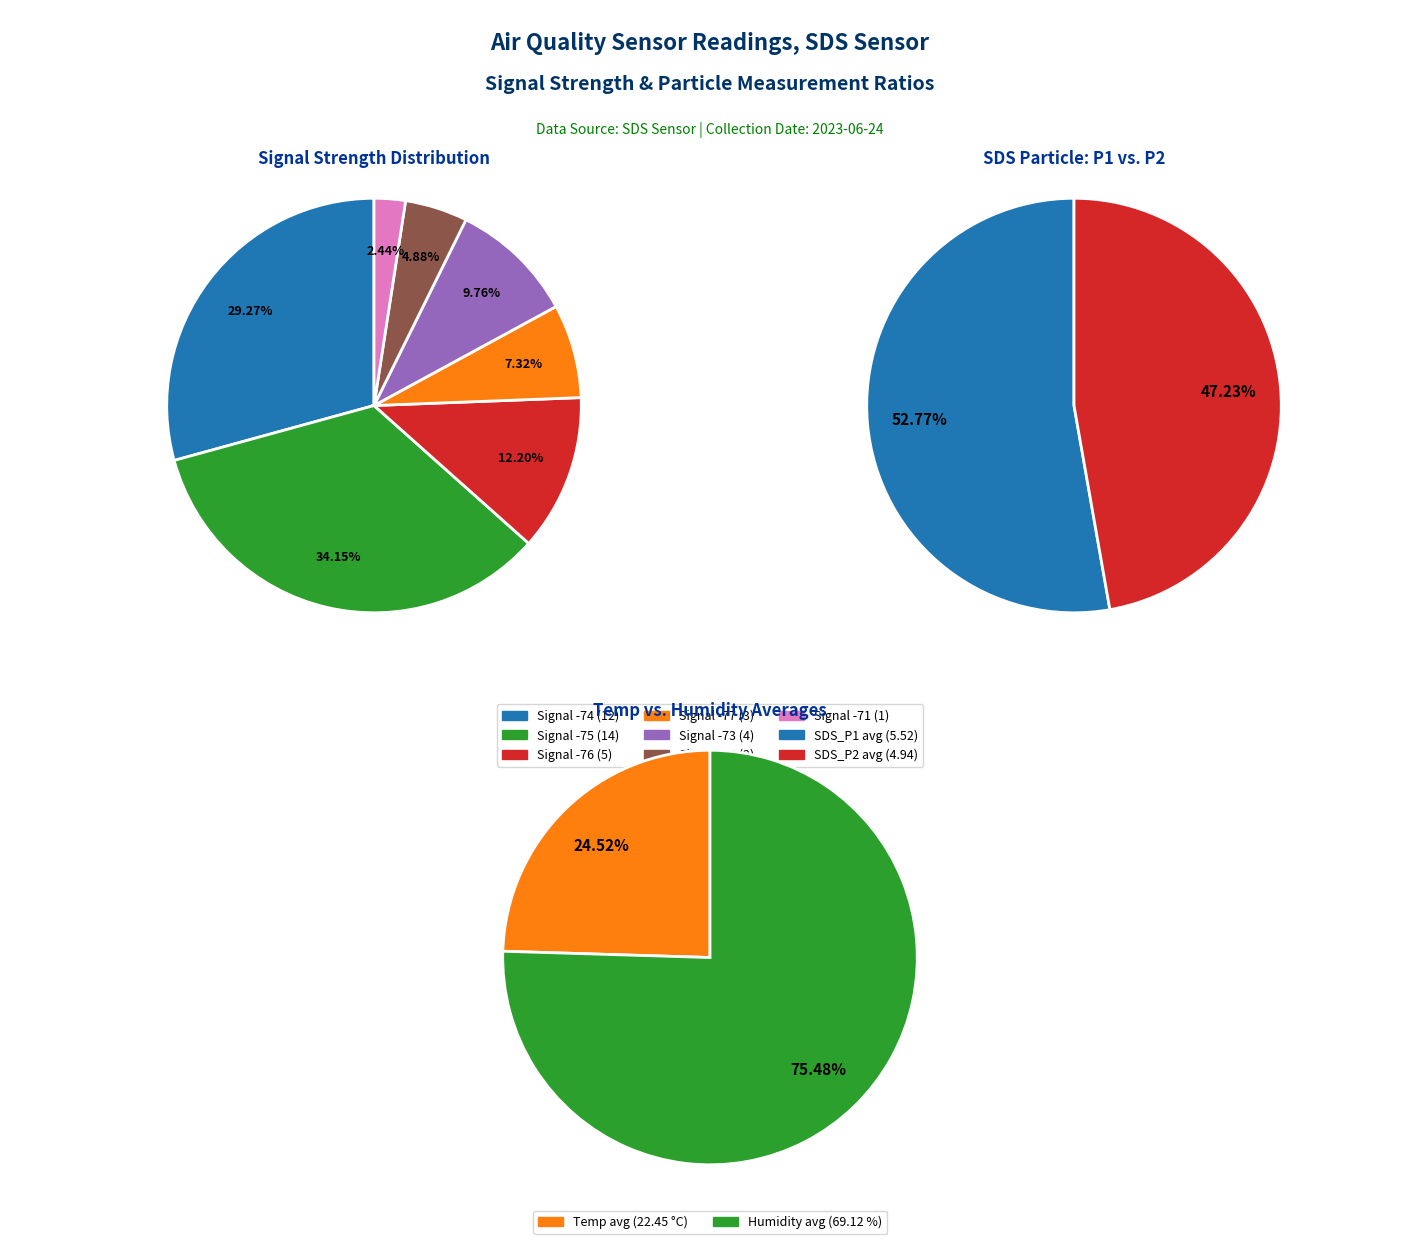

What is the largest slice in the pie chart?

Humidity